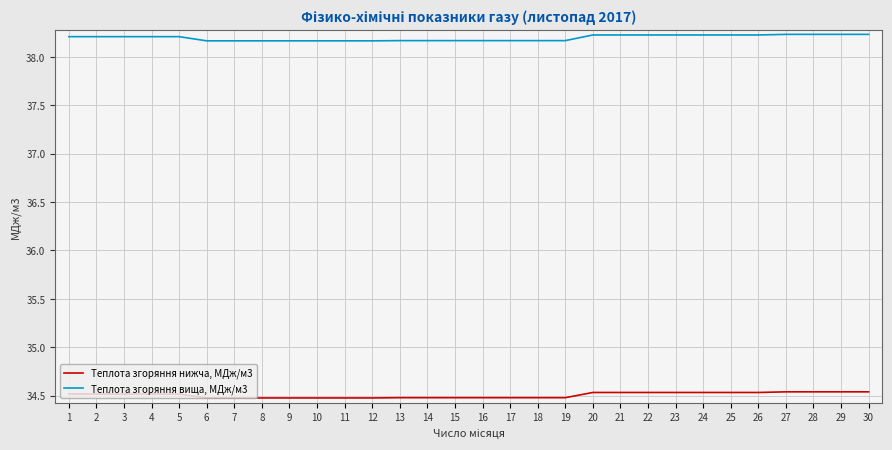

Is the value of Теплота згоряння вища, МДж/м3 at 30 greater than the value of Теплота згоряння нижча, МДж/м3 at 6?

Yes